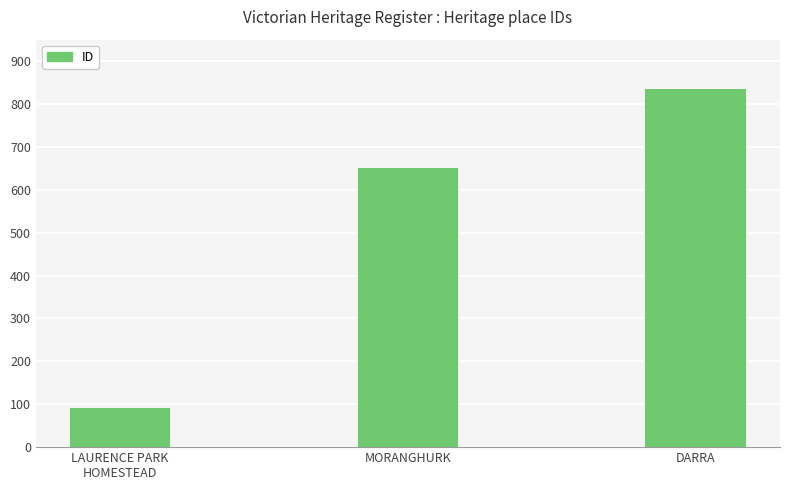

True or false: the data shows 834 at DARRA.

True